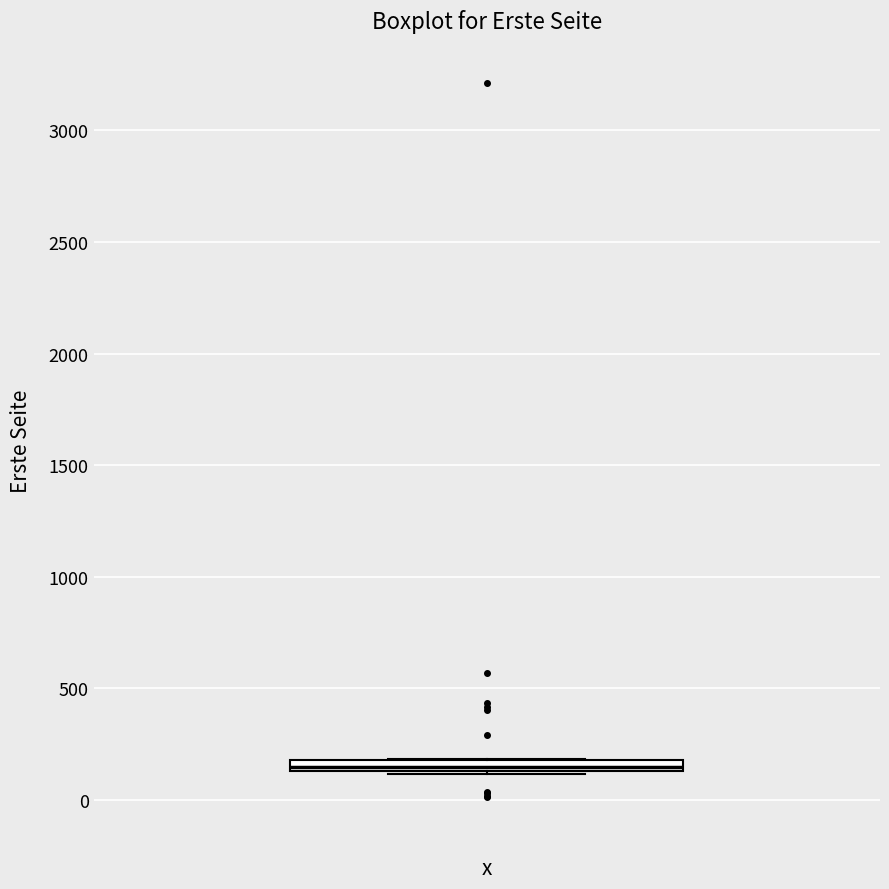

Where is the upper edge of the box on the y-axis? The values are not printed on the chart, so give them approximately, as read against the axis.

200